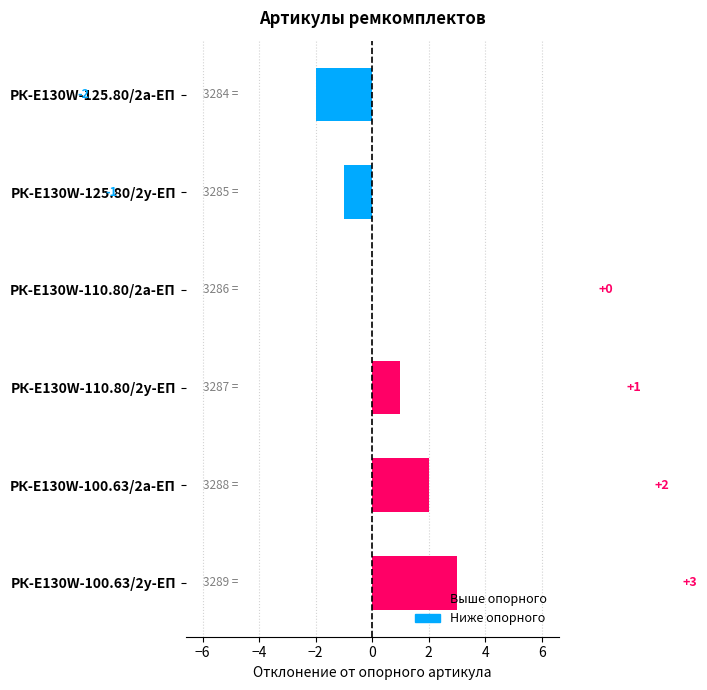

Is it true that the value at РК-E130W-100.63/2а-ЕП is 3?

False